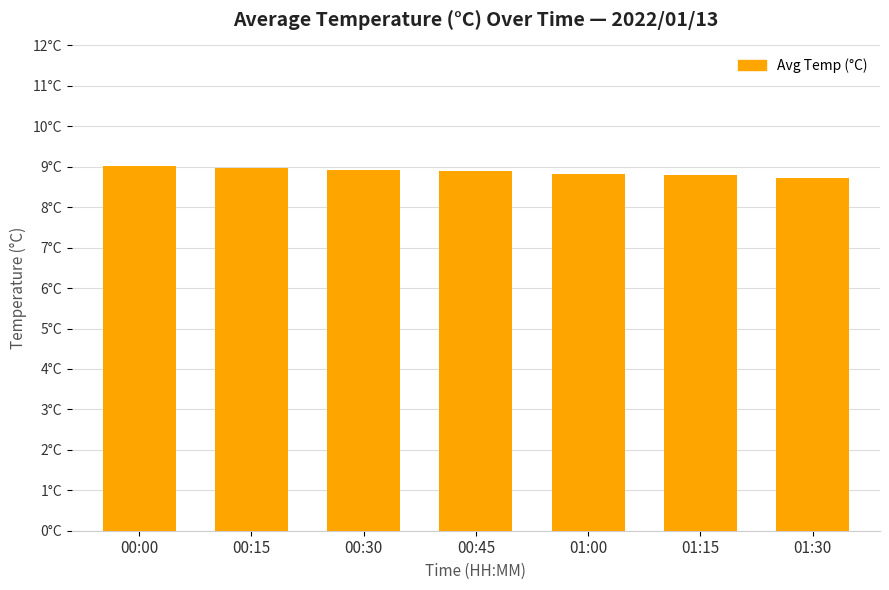

How many distinct data groups are displayed?

1